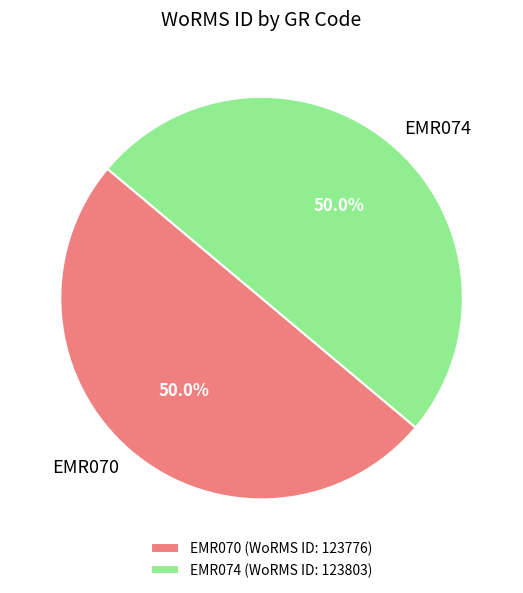

Approximately how many times larger is the value at EMR074 compared to EMR070?

1.0